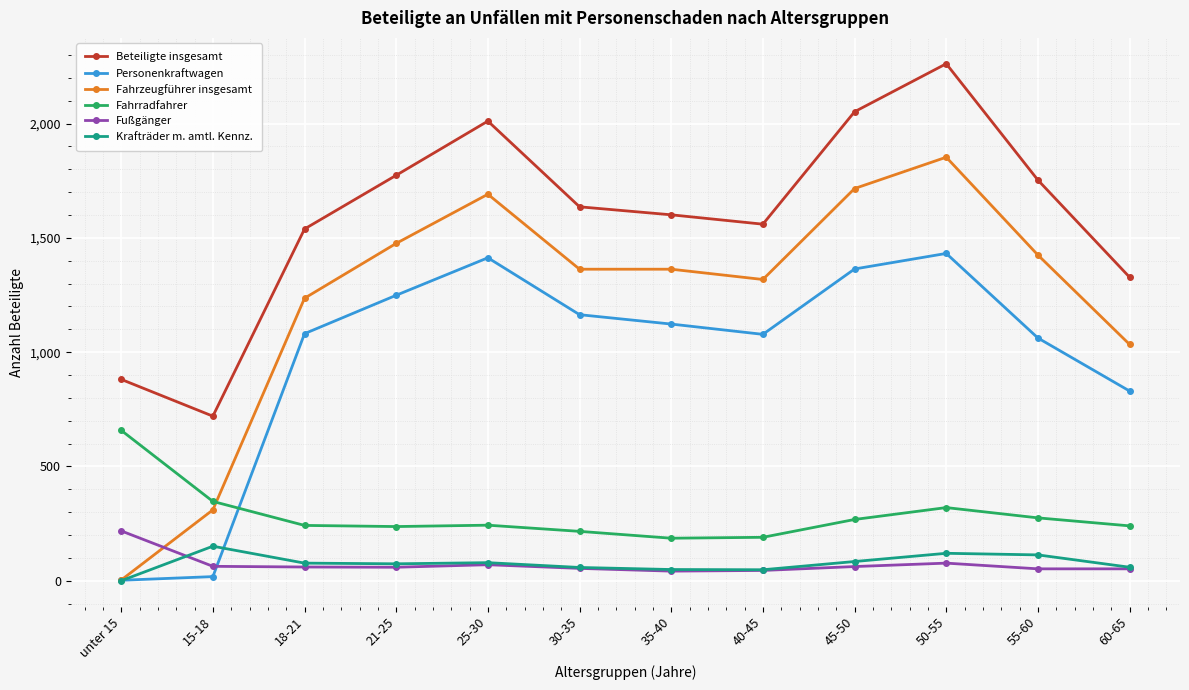

What is the approximate value of Personenkraftwagen at 45-50, to the nearest 50?

1350